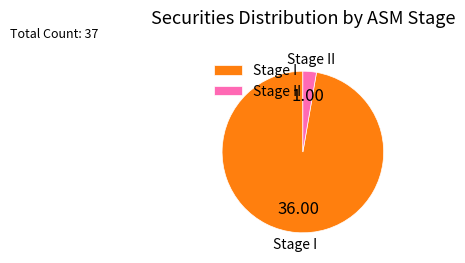

Between Stage II and Stage I, which is larger?

Stage I